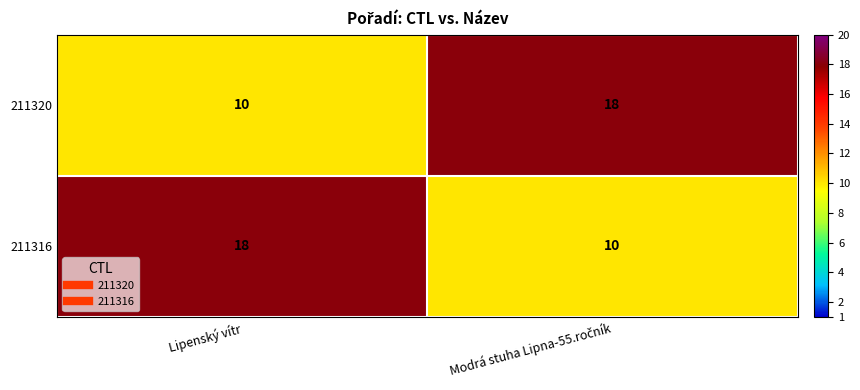

True or false: 211316 has a value of 4 at Lipenský vítr.

False